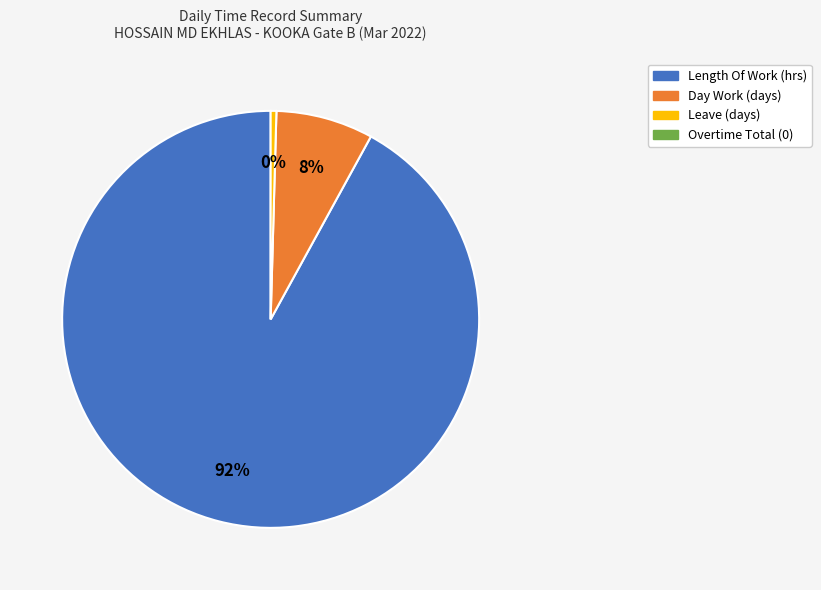

Is there any slice that represents more than half of the pie?

Yes